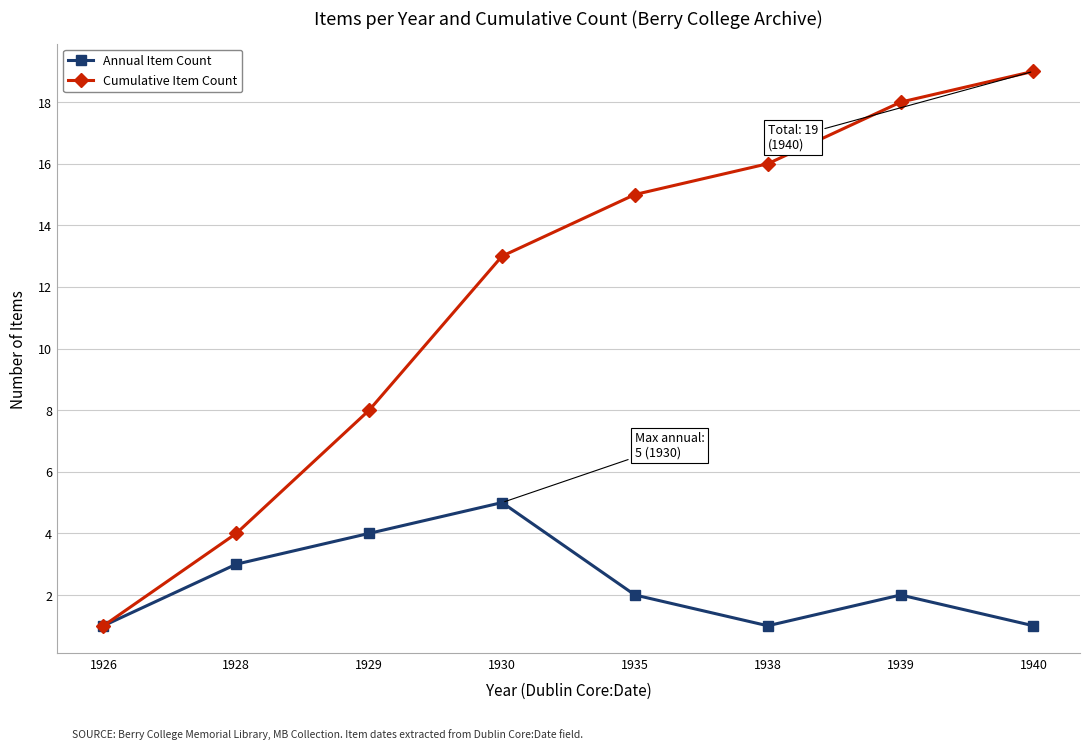

What is the value of the Cumulative Item Count point at the 5th from the left?

15